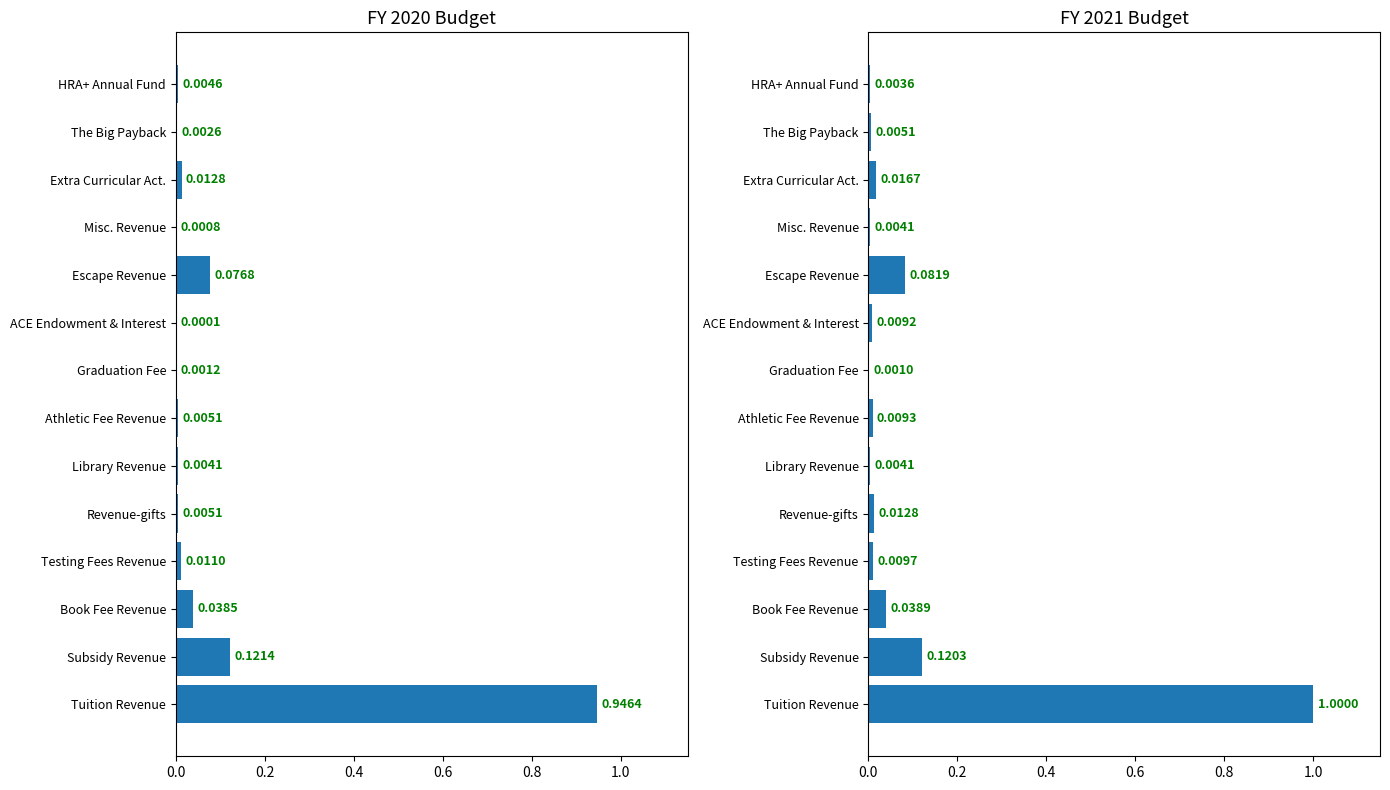

What is the difference between the maximum and minimum values in the FY 2020 Budget series?

0.9